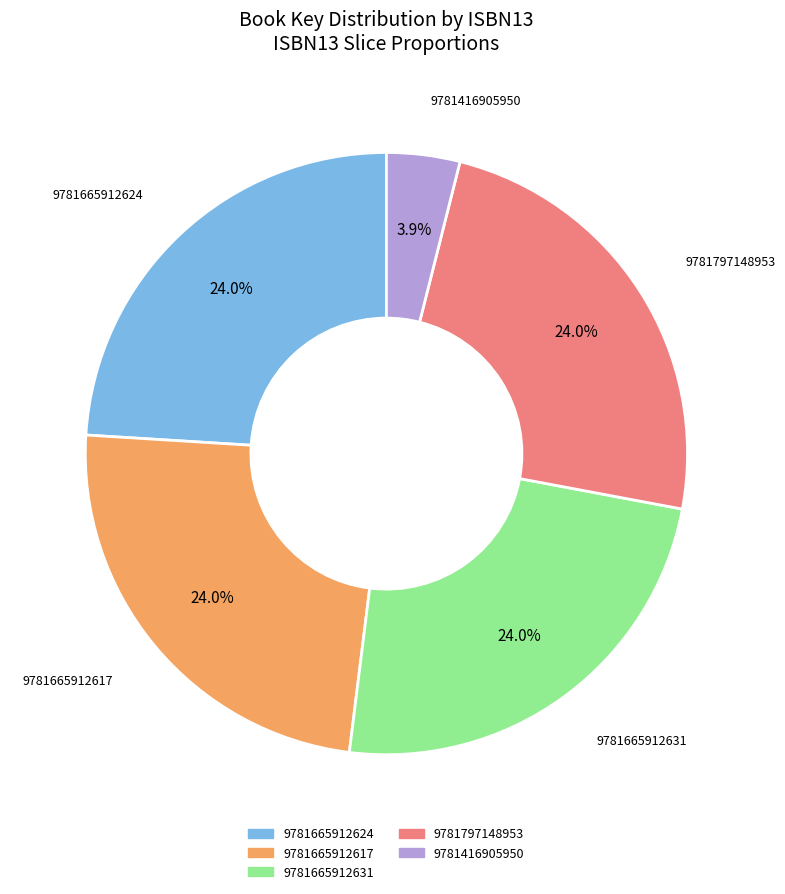

To the nearest percent, what is the difference between the largest and smallest slice percentages?

20%